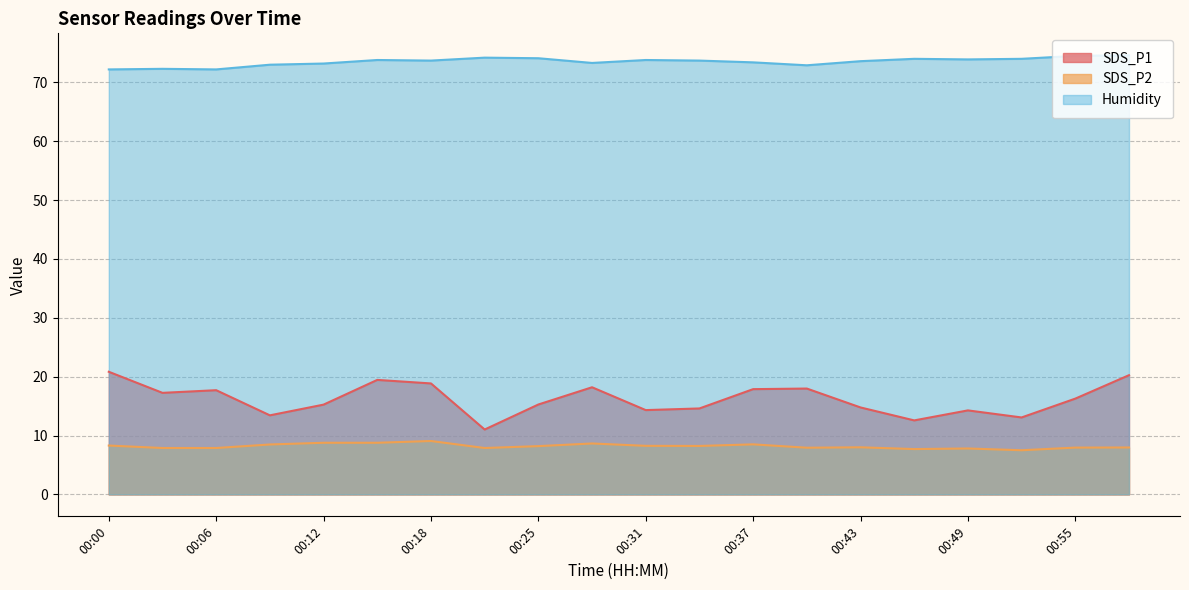

How many distinct data groups are displayed?

3